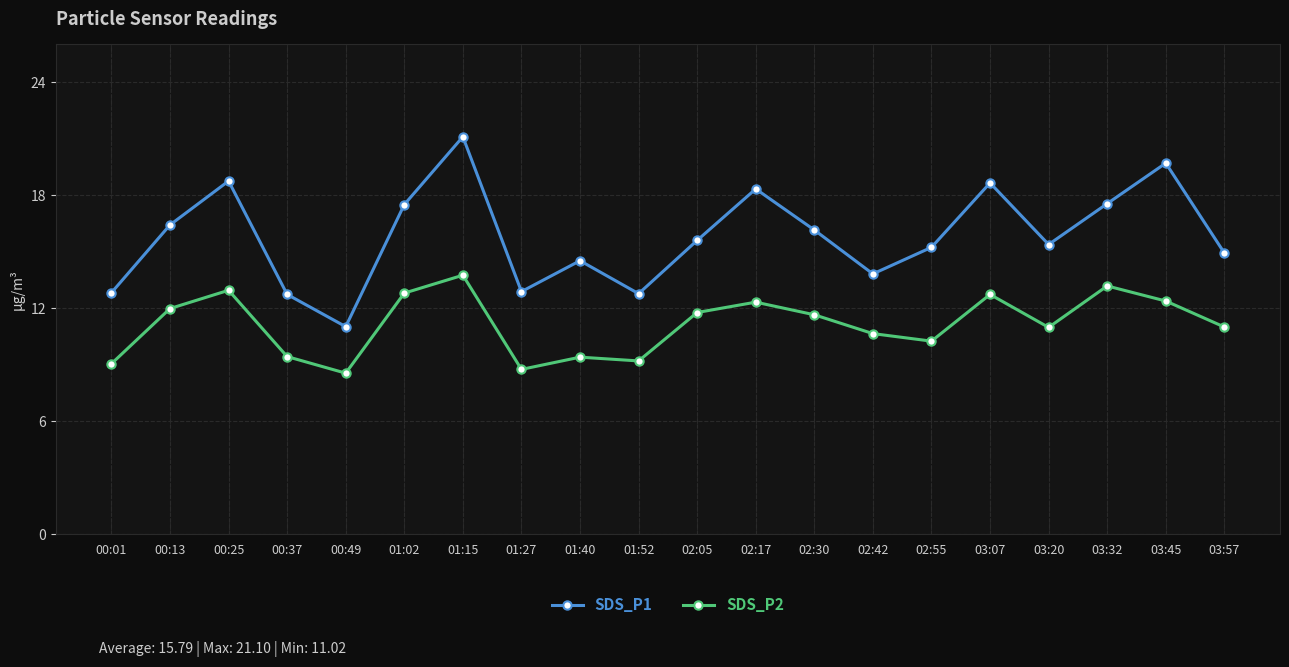

What is the difference between the second highest and second lowest values in the SDS_P1 series?

7.0